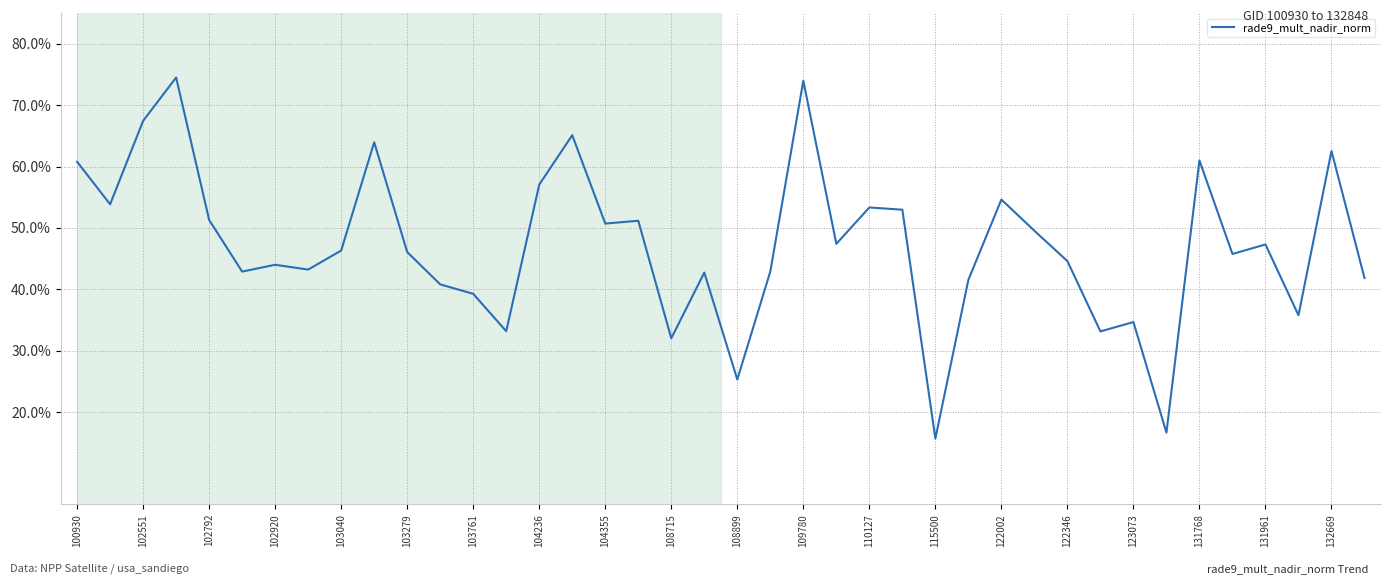

What is the difference between the maximum and minimum values?

0.6